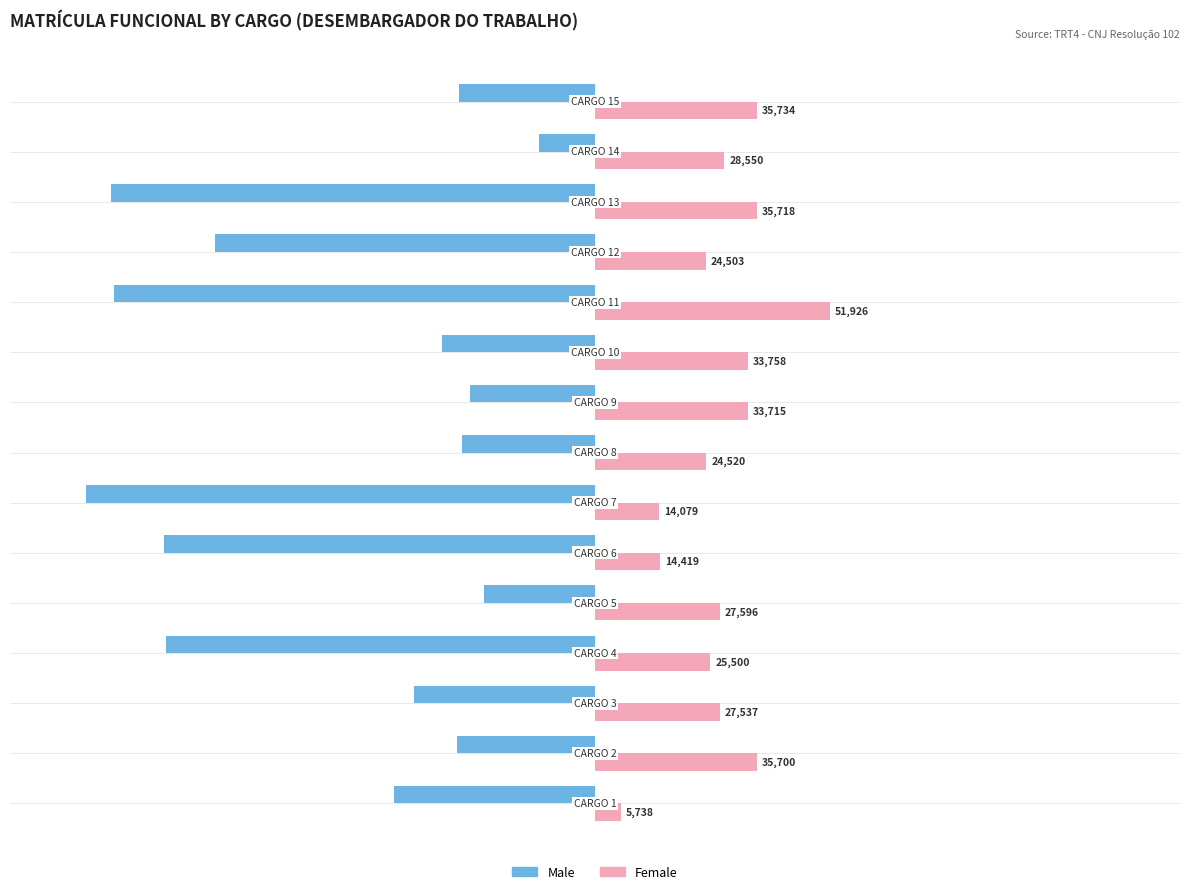

What are all the series names shown in the legend?

Male, Female